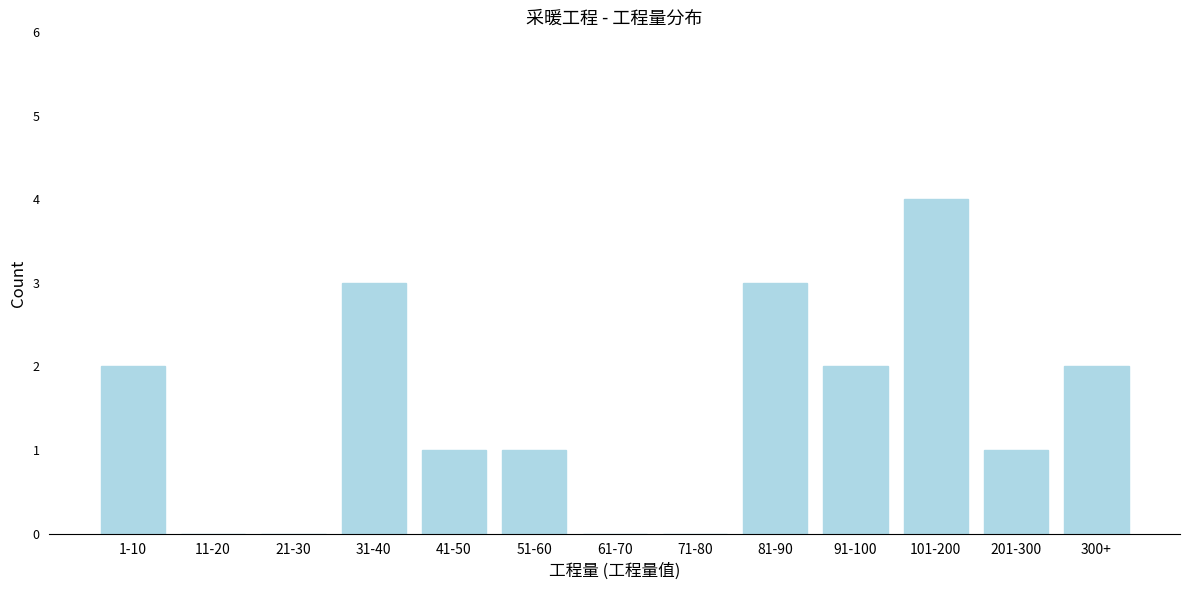

Reading left to right, transcribe all the data shown in this chart.

1-10=2	11-20=0	21-30=0	31-40=3	41-50=1	51-60=1	61-70=0	71-80=0	81-90=3	91-100=2	101-200=4	201-300=1	300+=2